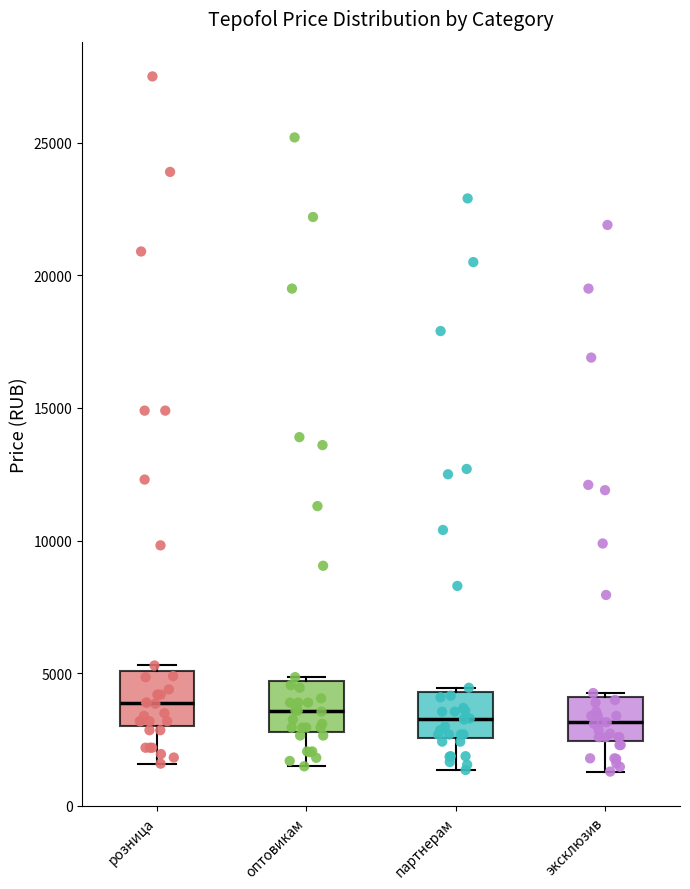

Reading left to right, read every box against the y-axis: the position of its median line, the range the box covers, and the ends of its whiskers. The values are not printed on the chart, so give them approximately, as read against the axis.

розница: median 4000, box 3000 to 5000, whiskers 1500 to 5500
оптовикам: median 3500, box 3000 to 4500, whiskers 1500 to 5000
партнерам: median 3500, box 2500 to 4500, whiskers 1500 to 4500
эксклюзив: median 3000, box 2500 to 4000, whiskers 1500 to 4500